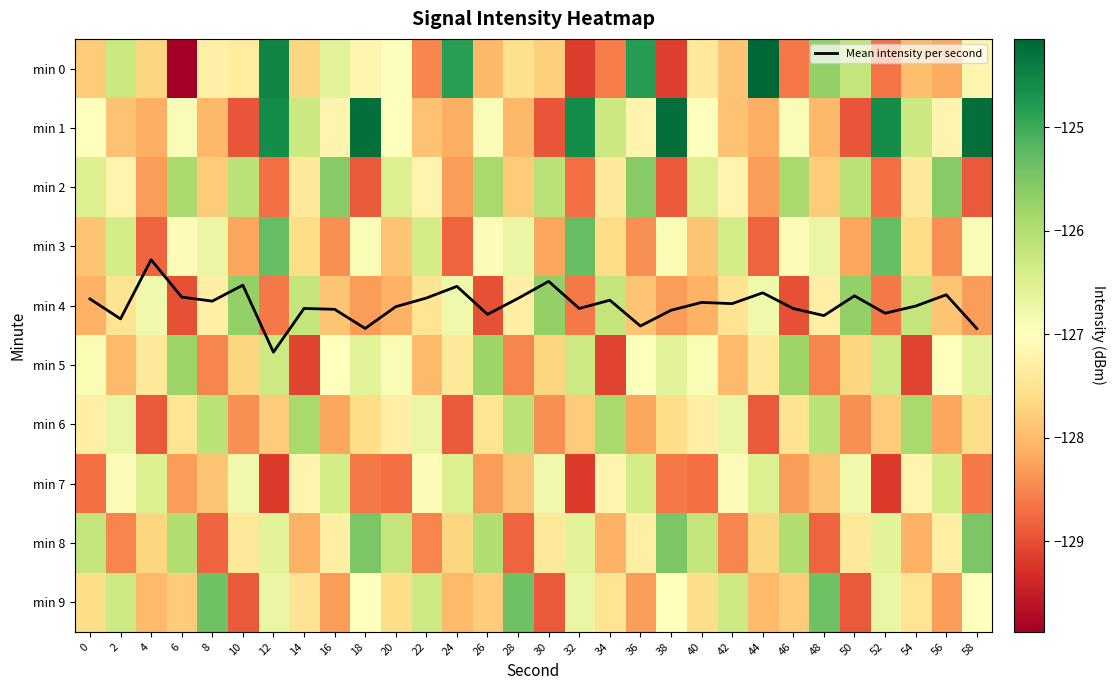

What is the sum of the min 2 values at 18 and 8?

-256.7